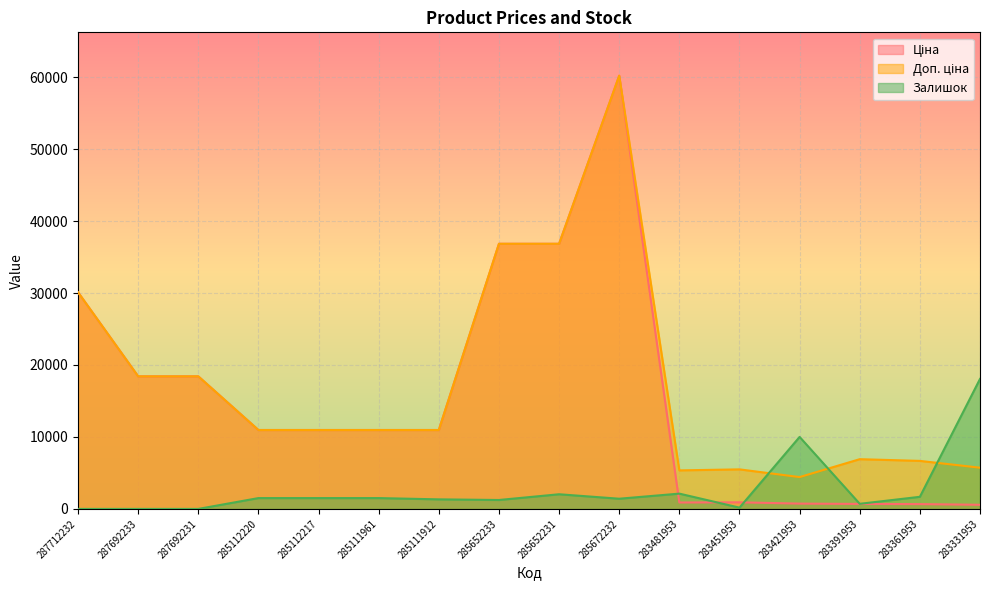

Read the Ціна value at 283451953.

915.8